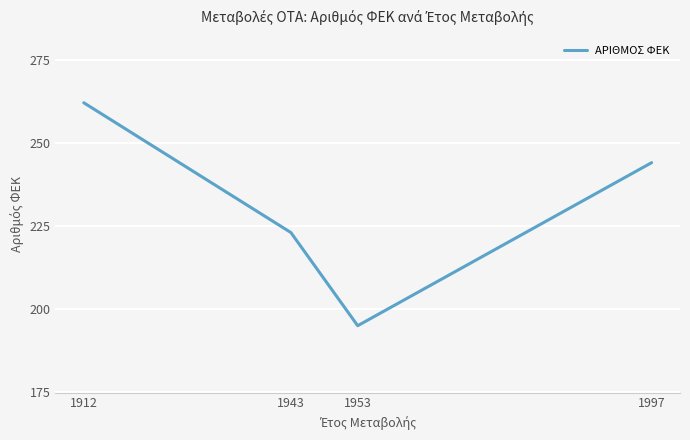

How many lines are shown in the chart?

1